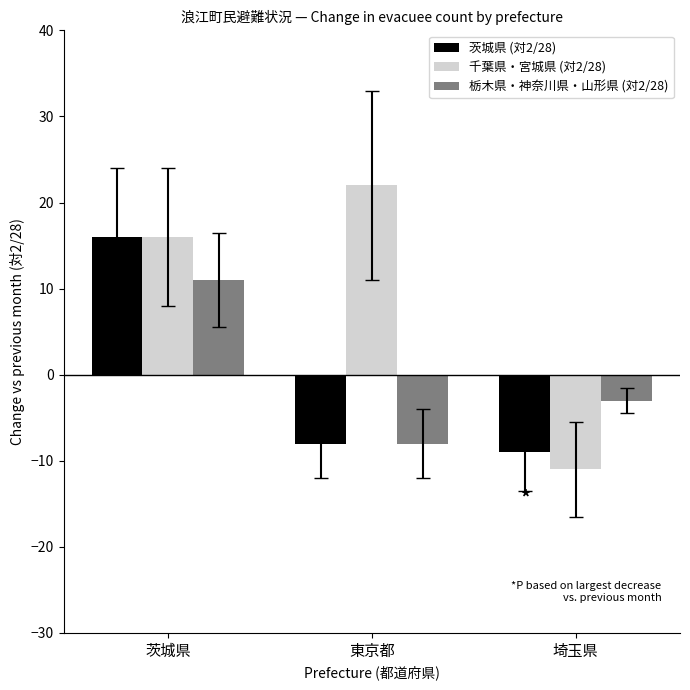

List the series in order of their peak value, highest first.

千葉県・宮城県 (対2/28), 茨城県 (対2/28), 栃木県・神奈川県・山形県 (対2/28)